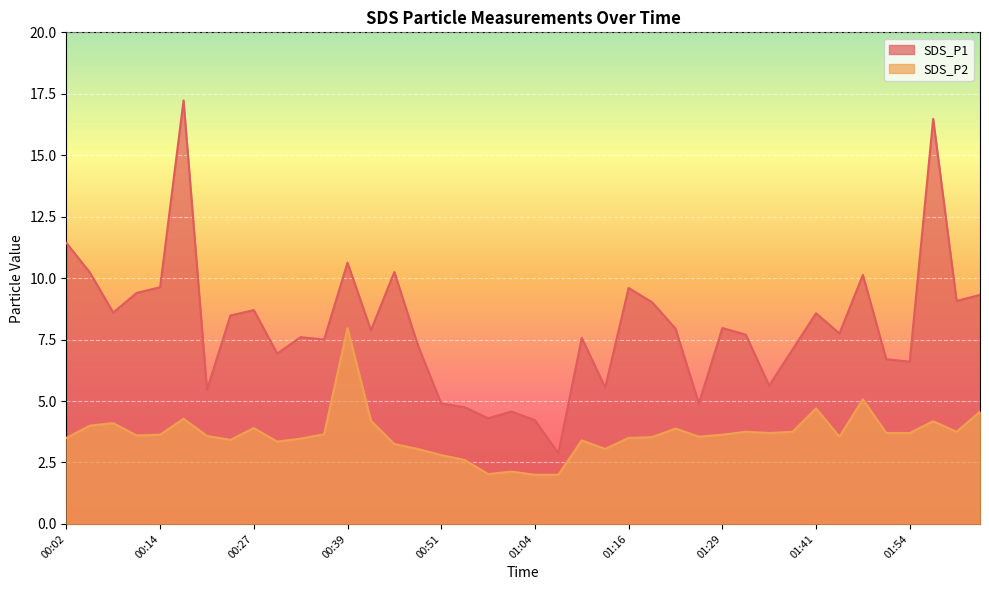

True or false: SDS_P1 has more than 0 points higher than both neighbors.

True